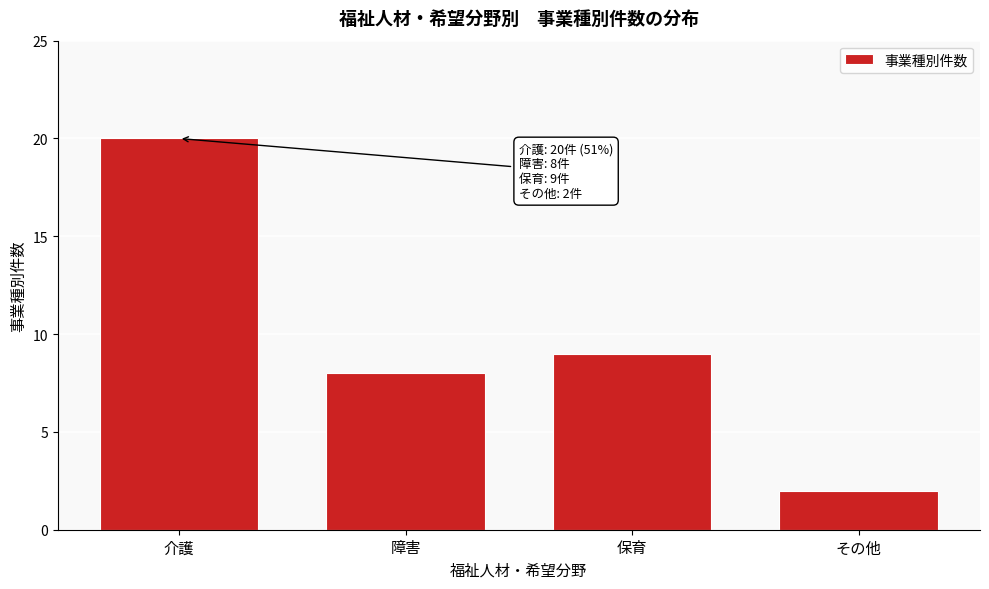

Reading right to left, list all the values displayed in this chart.

2	9	8	20